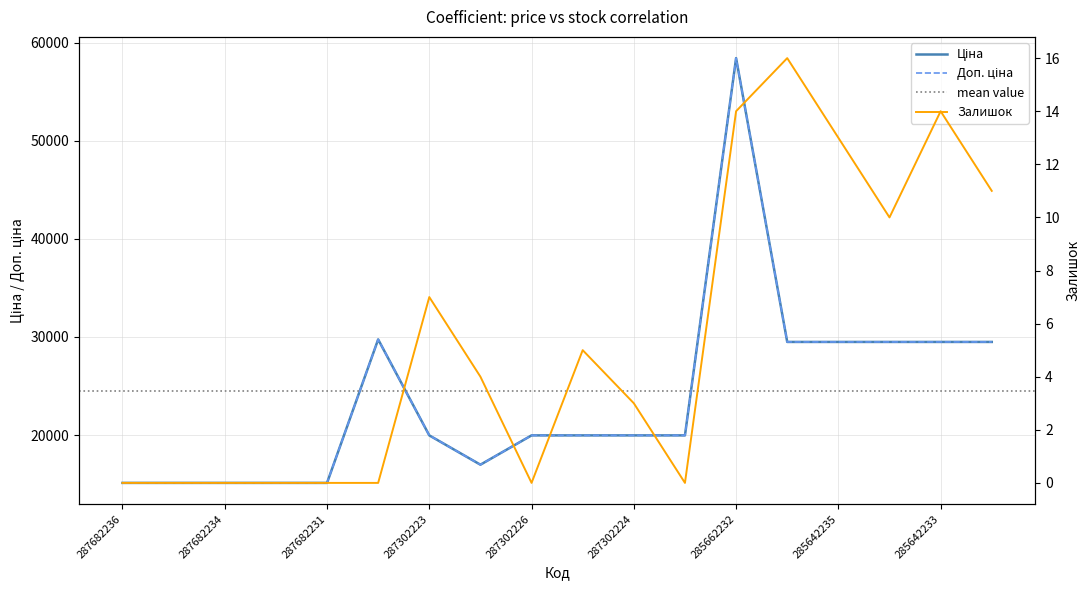

True or false: Залишок and Доп. ціна intersect in this chart.

False